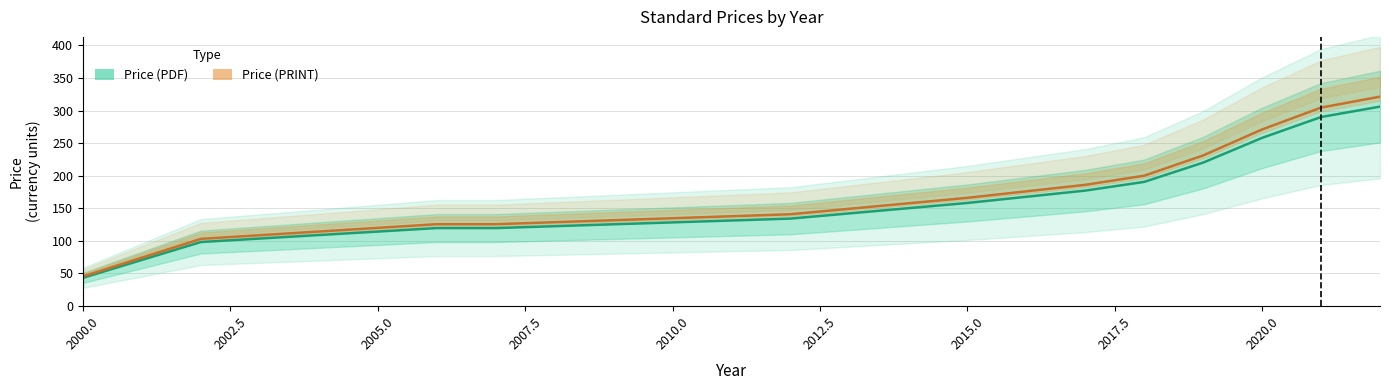

What is the difference between the highest and lowest values at 2005.0?

6.0